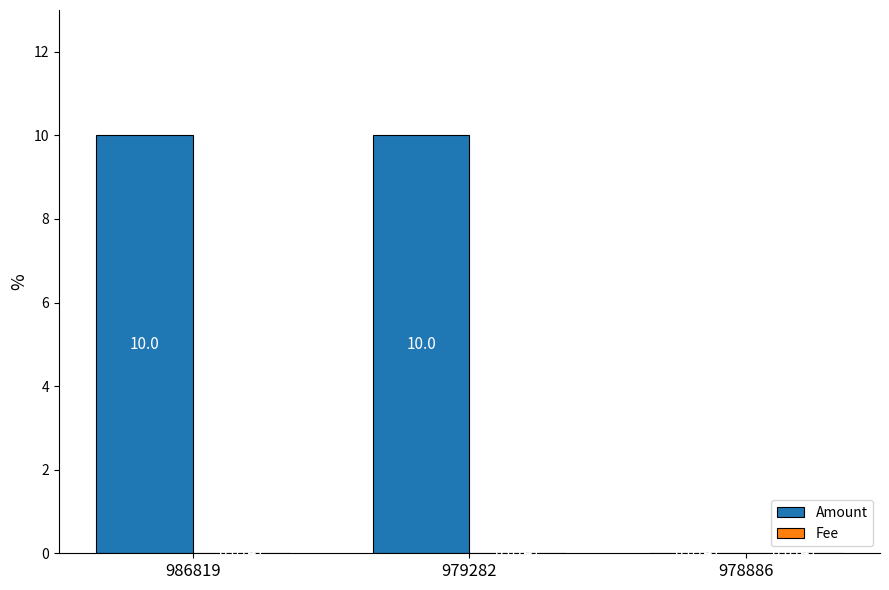

How many groups of bars are there?

3